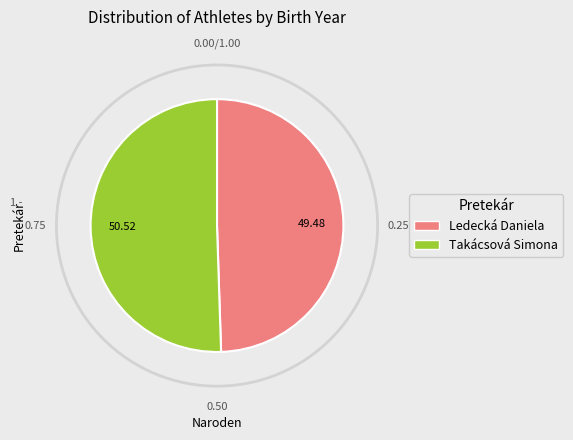

Which category has the smallest portion of the pie?

Ledecká Daniela